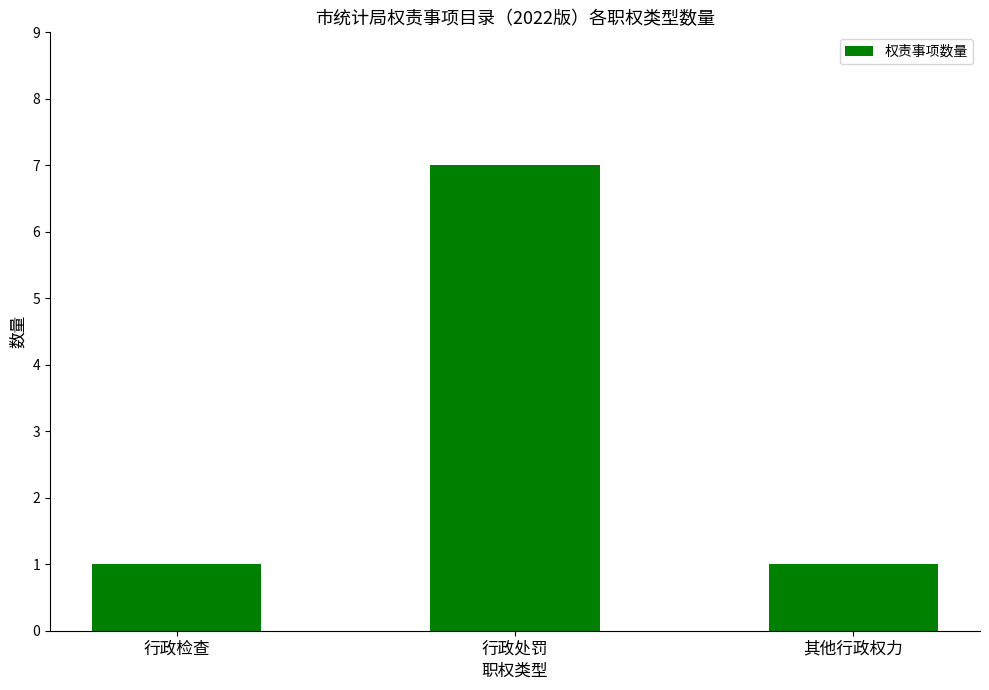

What is the sum of all values?

9